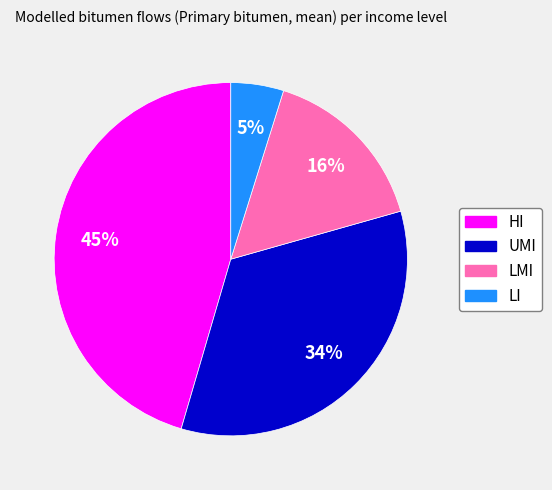

Is there a majority slice in this chart?

No